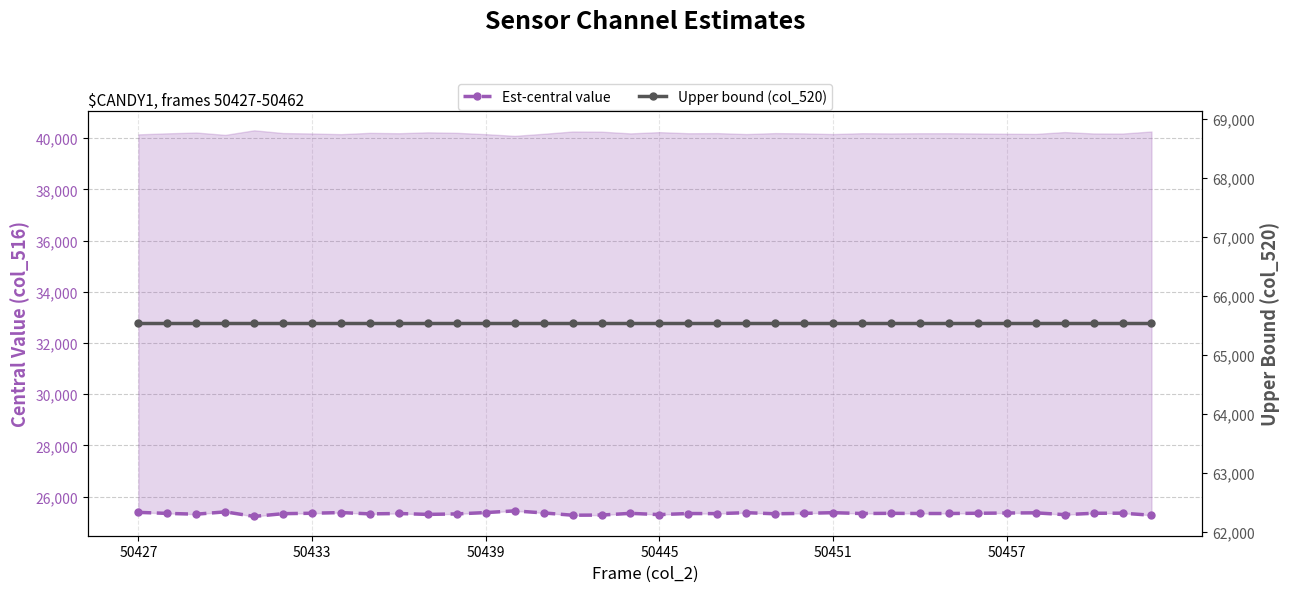

What is the sum of all Est-central value values?

912236